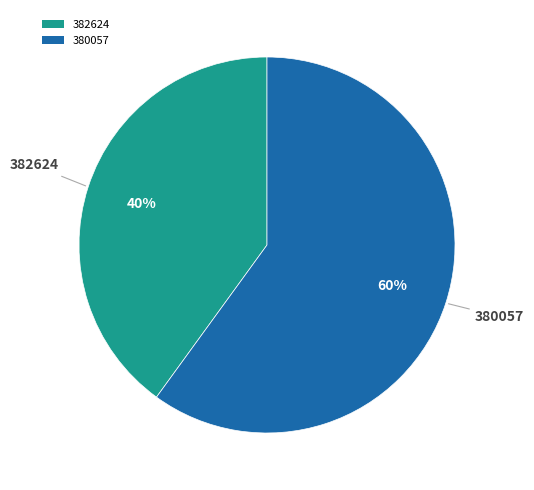

To the nearest percent, what is the difference between the 382624 and 380057 slice percentages?

20%